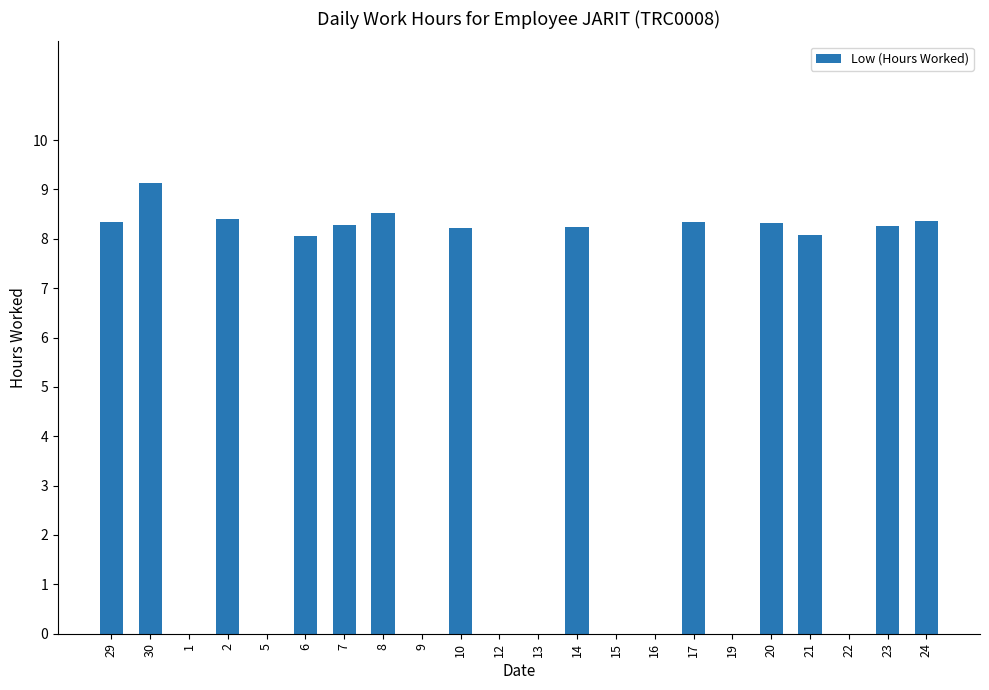

What is the maximum value shown in the chart?

9.1